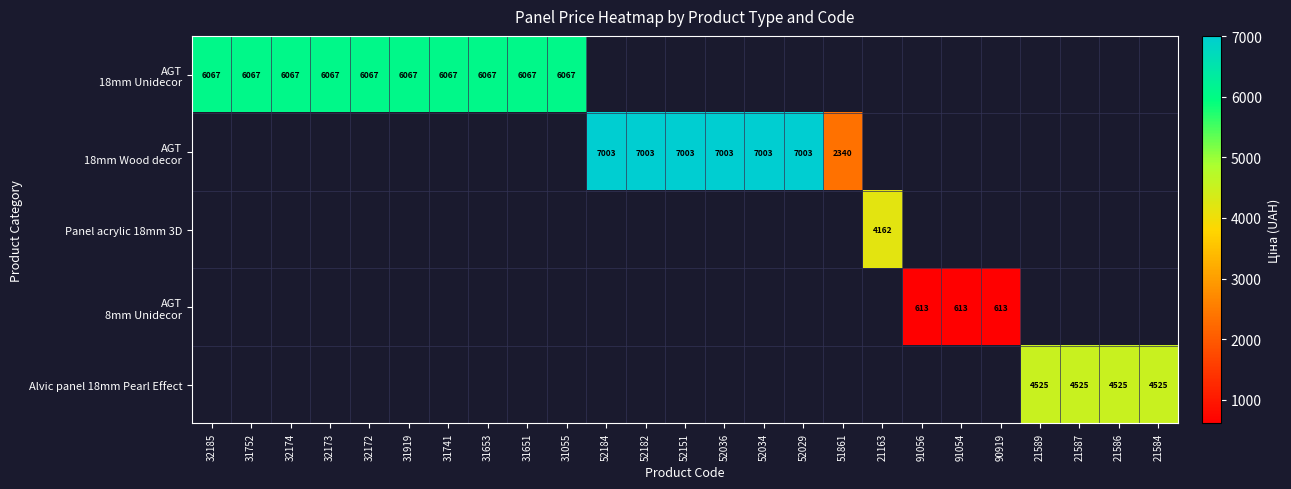

What is the difference between the maximum and minimum values in the Panel acrylic 18mm 3D series?

4161.8